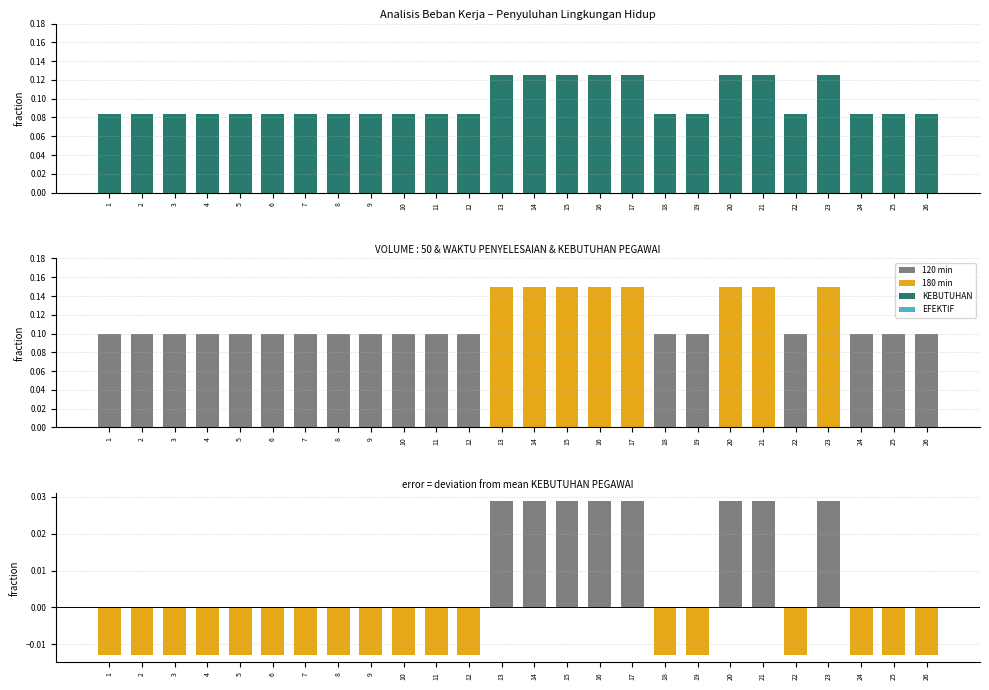

At how many categories does at least one series exceed 0?

26